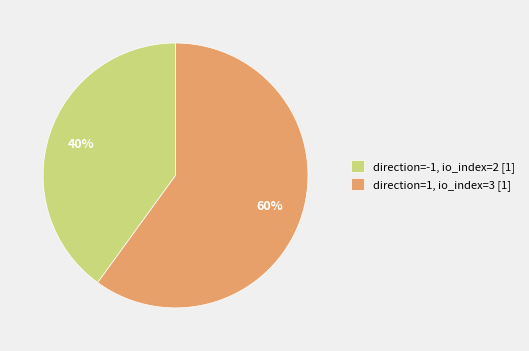

To the nearest percent, what is the average slice percentage?

50%